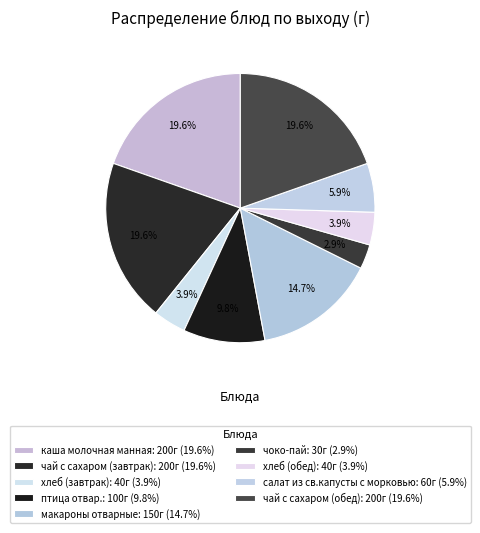

Count the number of slices in the pie.

9